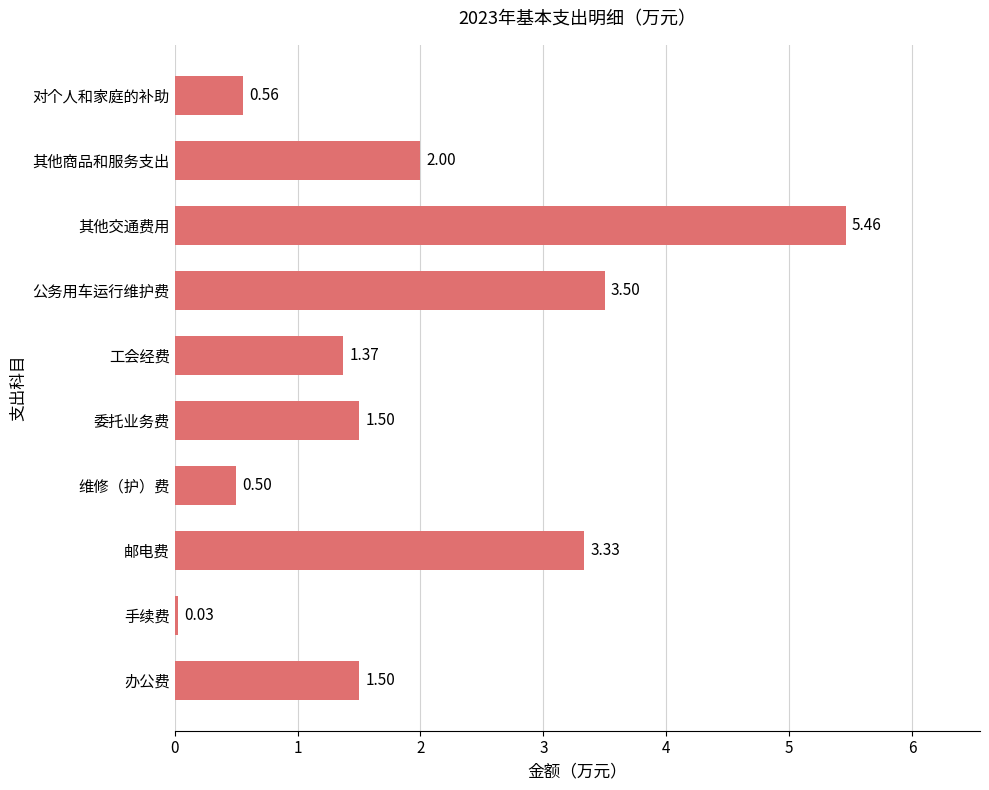

At which category does the chart reach its minimum across all series?

手续费